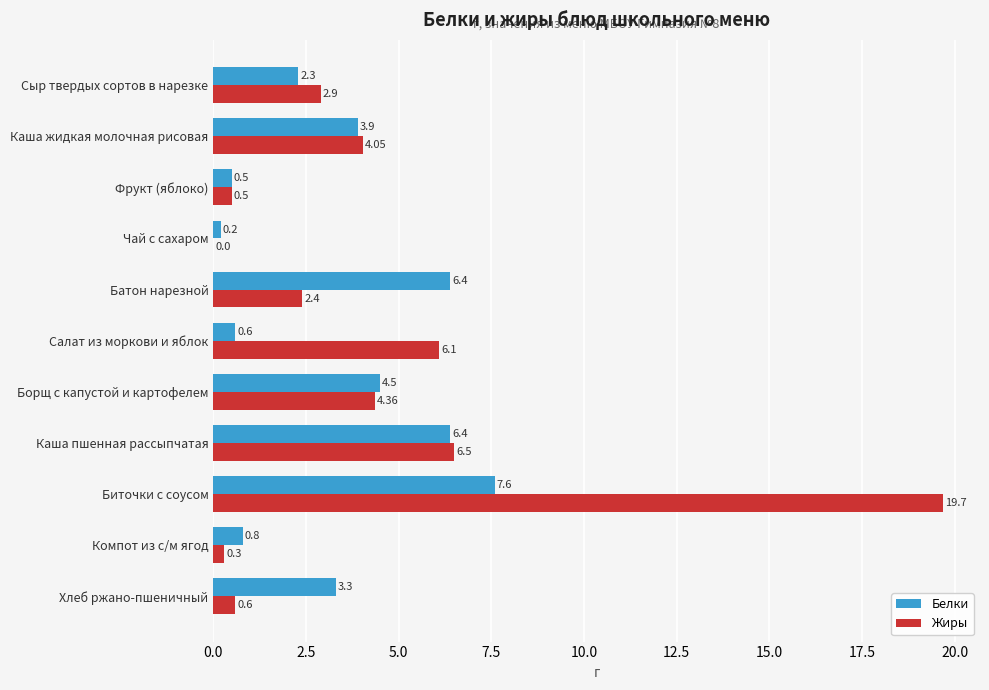

Is the value of Жиры at Сыр твердых сортов в нарезке greater than the value of Белки at Фрукт (яблоко)?

Yes